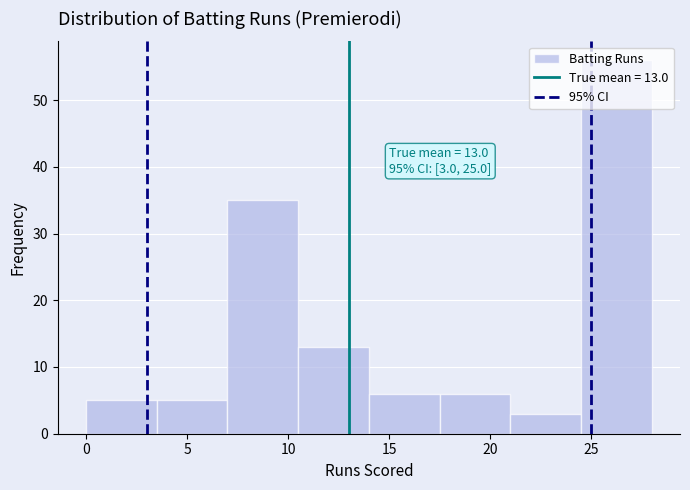

Over which range of the x-axis is the bar tallest?

24.5 to 28.0